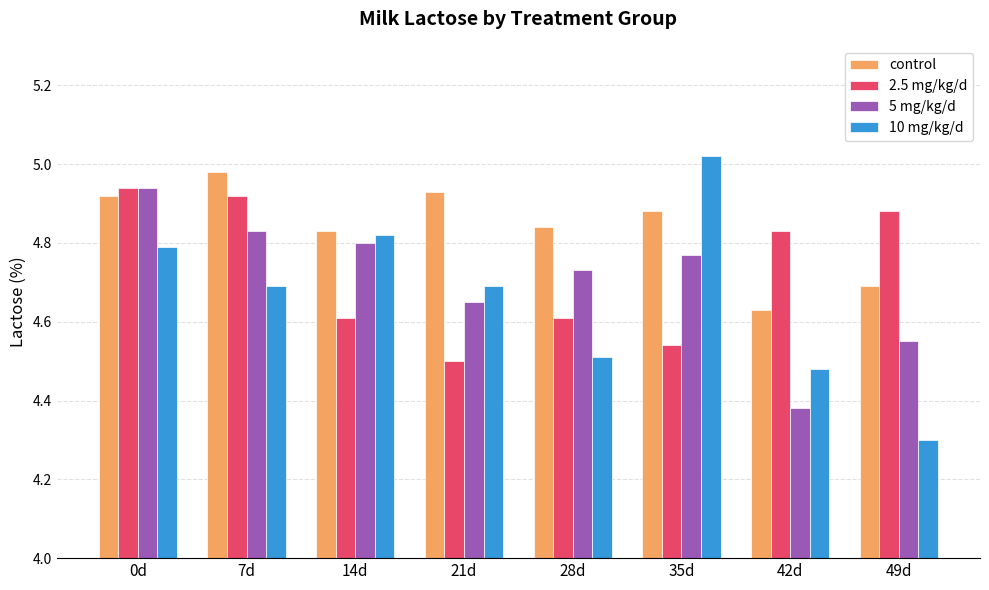

At which label is 10 mg/kg/d closest to 4?

49d